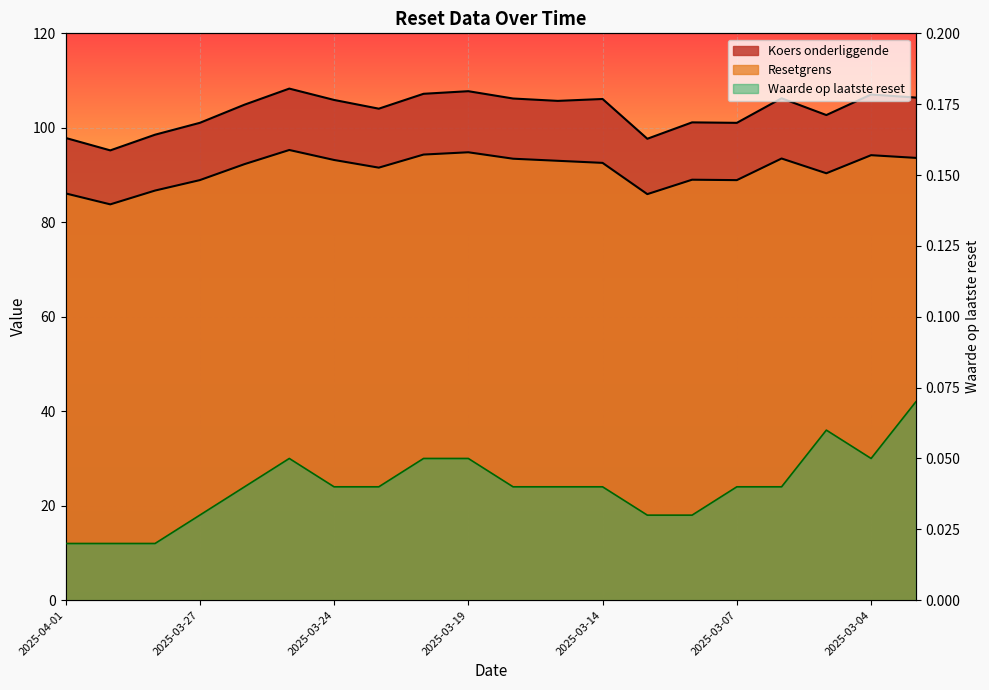

Reading left to right, list all the values displayed in this chart.

Resetgrens: 2025-04-01=86.1	2025-03-31=83.8	2025-03-28=86.7	2025-03-27=88.9	2025-03-26=92.3	2025-03-25=95.3	2025-03-24=93.2	2025-03-21=91.6	2025-03-20=94.3	2025-03-19=94.8	2025-03-18=93.5	2025-03-17=93.0	2025-03-14=92.6	2025-03-11=86.0	2025-03-10=89.0	2025-03-07=88.9	2025-03-06=93.5	2025-03-05=90.4	2025-03-04=94.2	2025-03-03=93.6
Koers onderliggende: 2025-04-01=97.9	2025-03-31=95.2	2025-03-28=98.5	2025-03-27=101.0	2025-03-26=104.9	2025-03-25=108.3	2025-03-24=105.9	2025-03-21=104.0	2025-03-20=107.2	2025-03-19=107.8	2025-03-18=106.2	2025-03-17=105.7	2025-03-14=106.1	2025-03-11=97.7	2025-03-10=101.2	2025-03-07=101.0	2025-03-06=106.2	2025-03-05=102.7	2025-03-04=107.0	2025-03-03=106.4
Waarde op laatste reset: 2025-04-01=0.0	2025-03-31=0.0	2025-03-28=0.0	2025-03-27=0.0	2025-03-26=0.0	2025-03-25=0.1	2025-03-24=0.0	2025-03-21=0.0	2025-03-20=0.1	2025-03-19=0.1	2025-03-18=0.0	2025-03-17=0.0	2025-03-14=0.0	2025-03-11=0.0	2025-03-10=0.0	2025-03-07=0.0	2025-03-06=0.0	2025-03-05=0.1	2025-03-04=0.1	2025-03-03=0.1